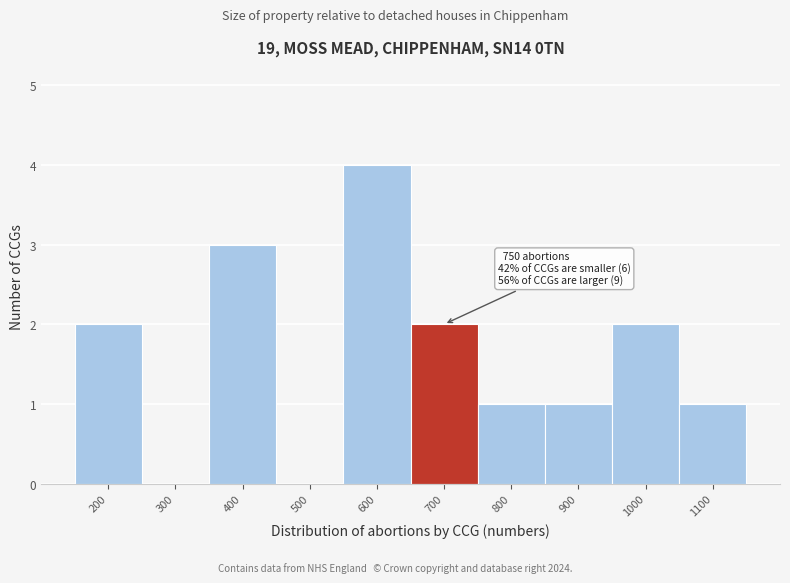

Reading left to right, extract all data points from this chart.

200=2	300=0	400=3	500=0	600=4	700=2	800=1	900=1	1000=2	1100=1